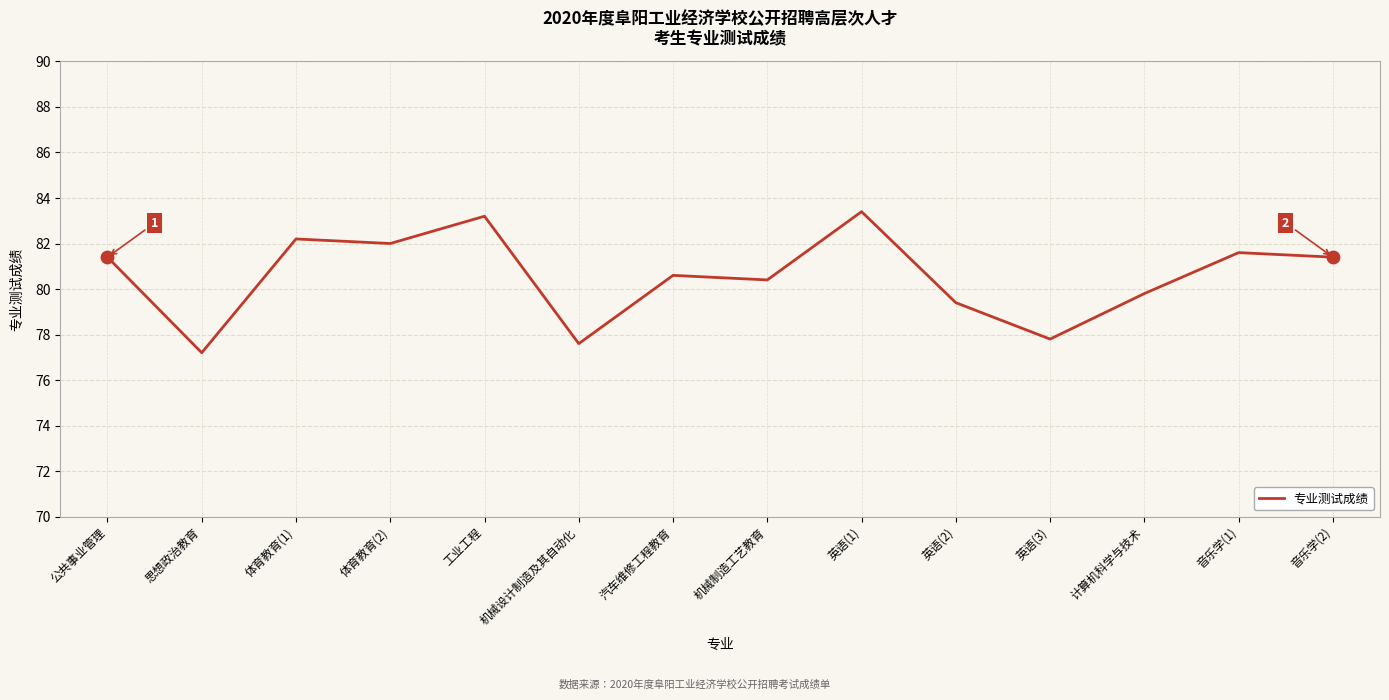

What is the ratio of the value at 公共事业管理 to the value at 音乐学(1)?

1.0